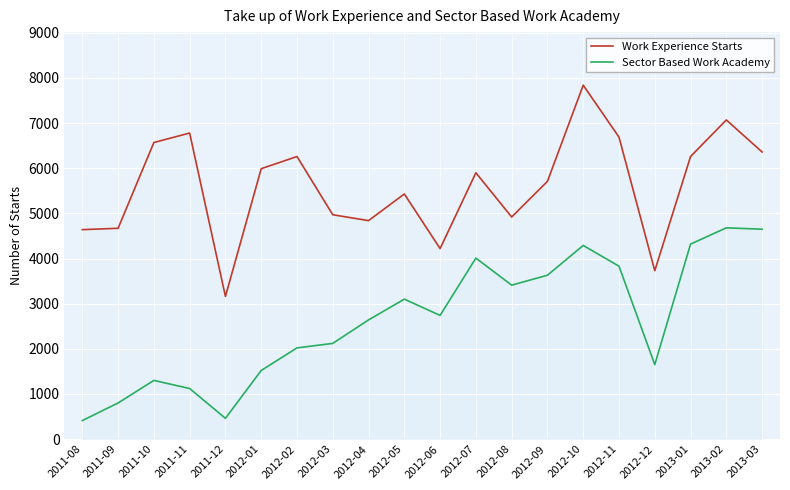

What is the difference between the maximum and minimum values in the Sector Based Work Academy series?

4270